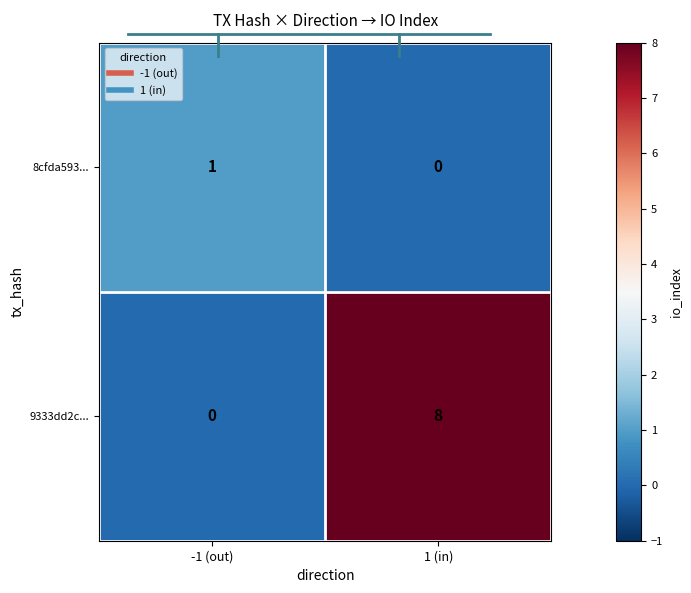

True or false: 8cfda593... has a value of 0 at -1 (out).

False